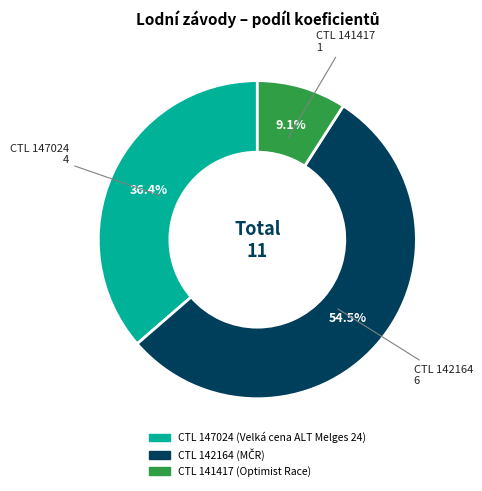

What is the ratio of the value at CTL 142164 to the value at CTL 141417?

6.0